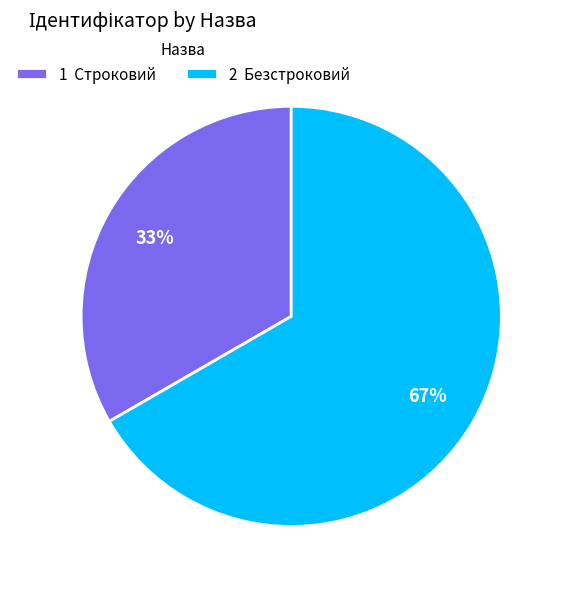

What is the majority slice?

2 Безстроковий